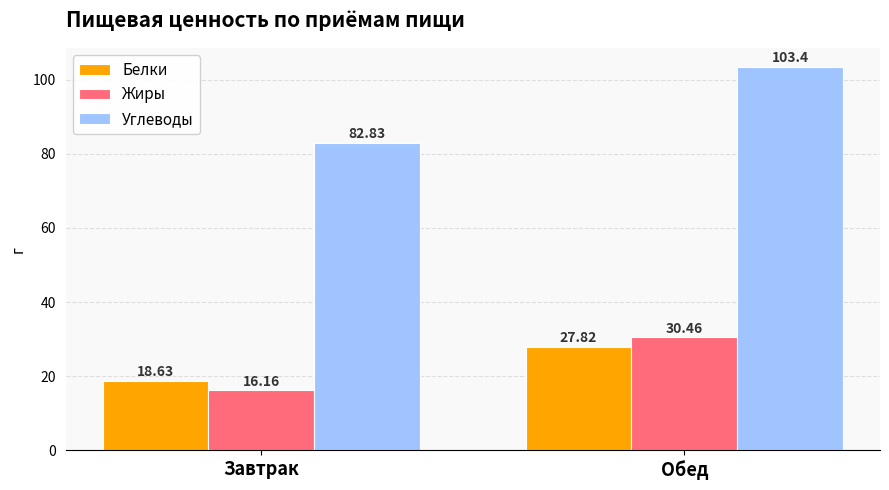

What is the label of the 1st bar from the right?

Обед